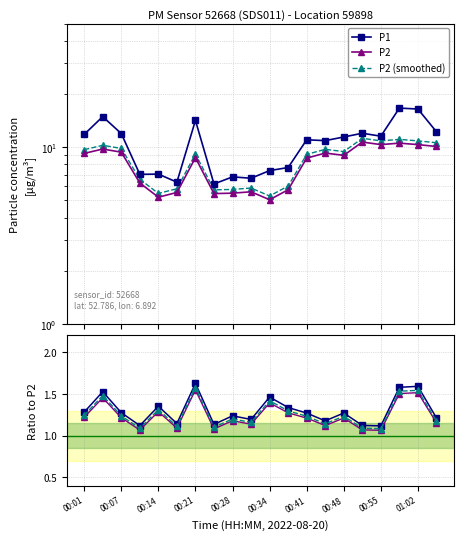

What is the smallest value displayed?

1.1